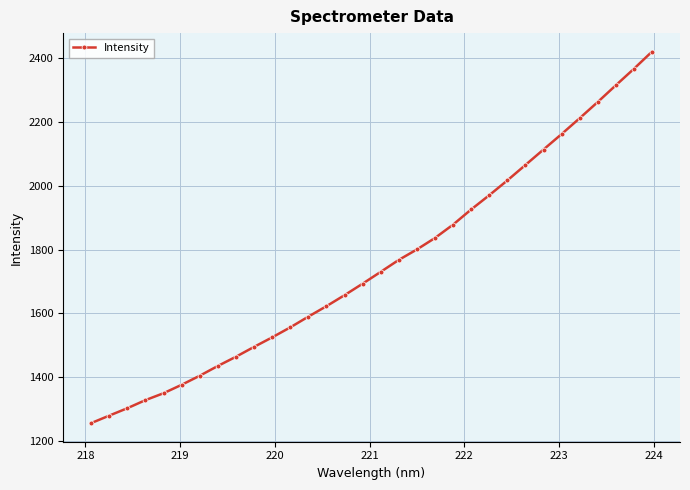

What is the difference between the maximum and second lowest values?

1141.4